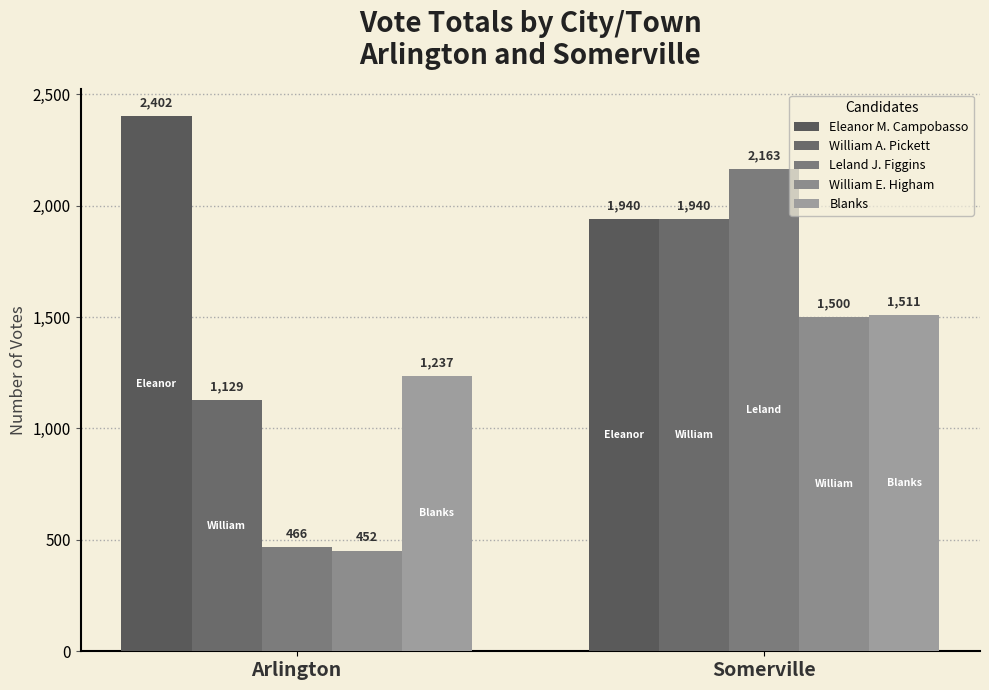

What is the sum of all Eleanor M. Campobasso values?

4342